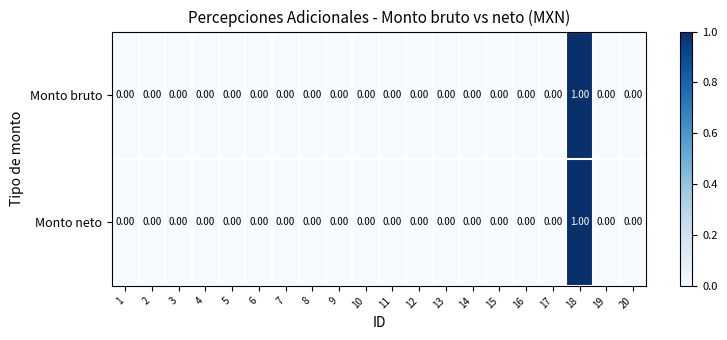

At which category is the sum across all series the highest?

18